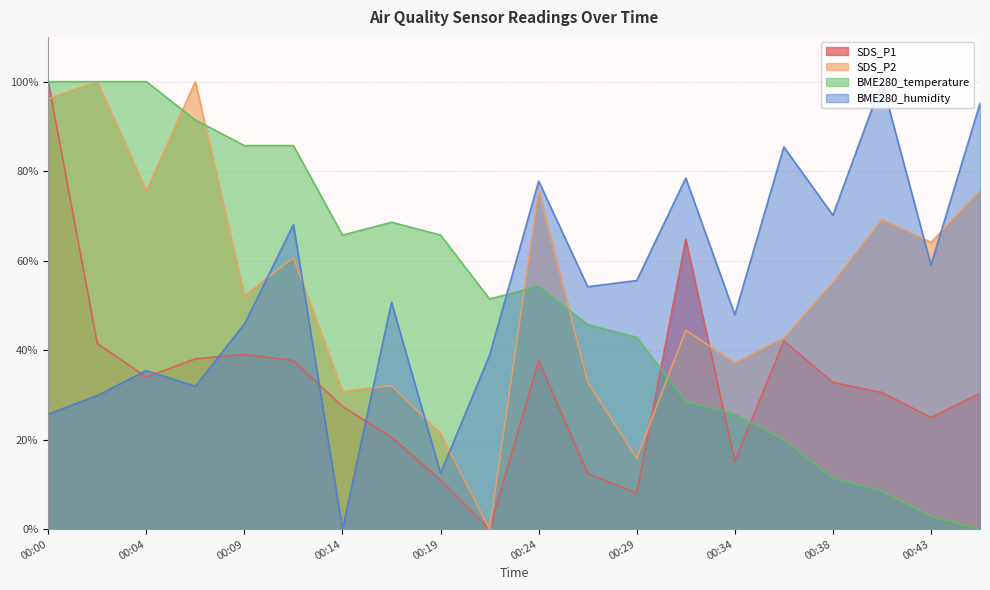

What is the highest value of the SDS_P2 series?

100.0